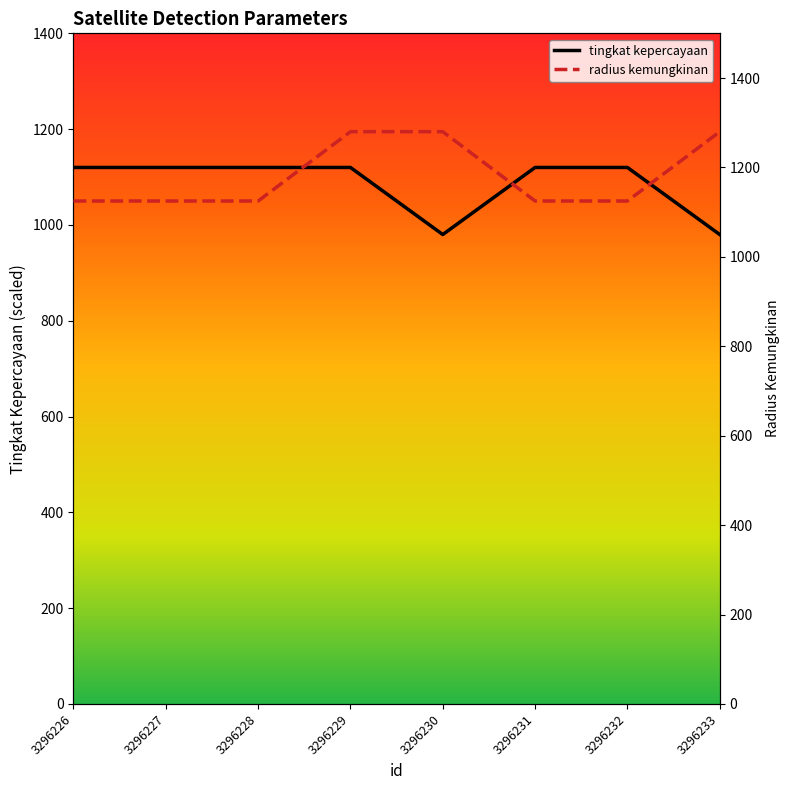

The value of radius kemungkinan at 3296233 is 1280. True or false?

True